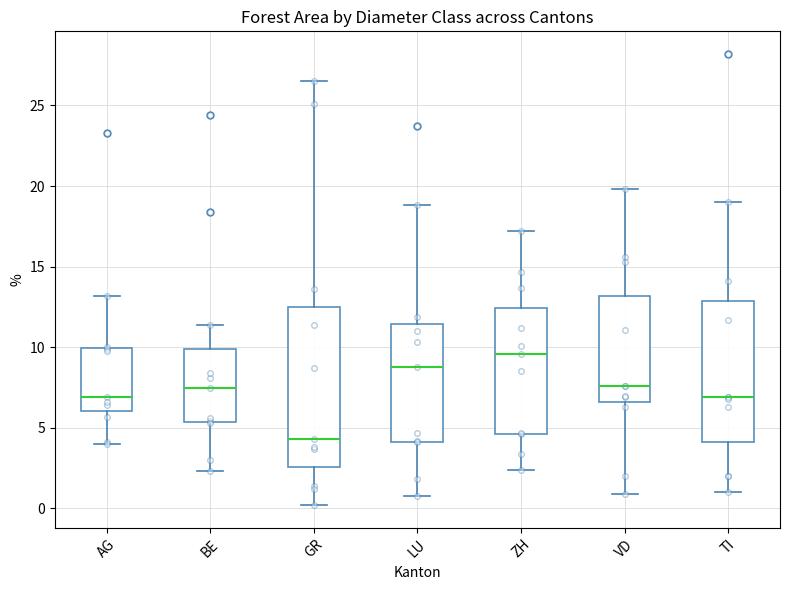

Comparing the boxes themselves (not the whiskers), which one is the tallest?

GR